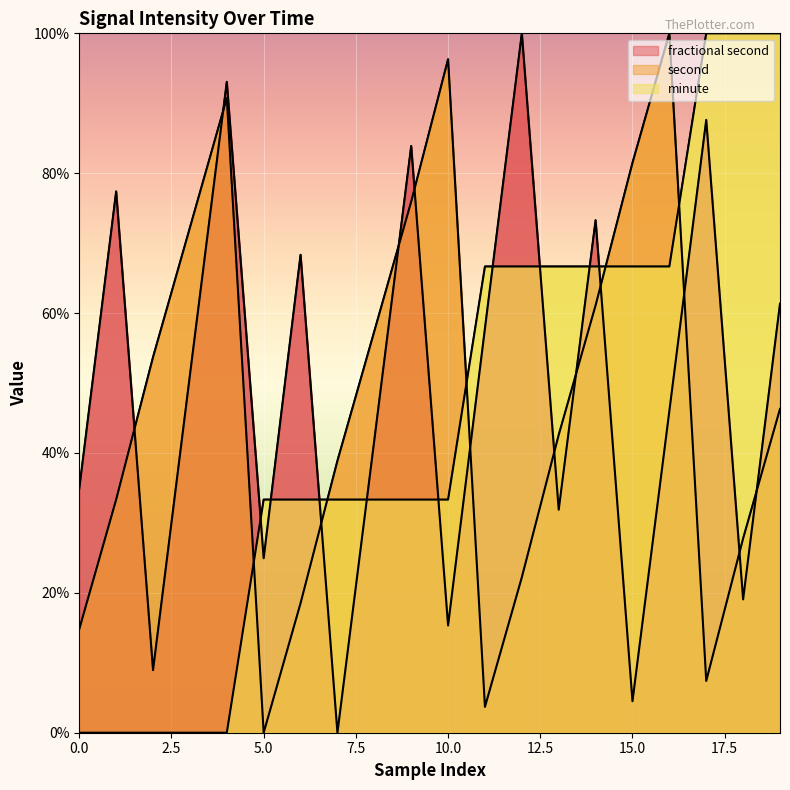

List the series in order of their overall mean, lowest first.

minute, second, fractional second